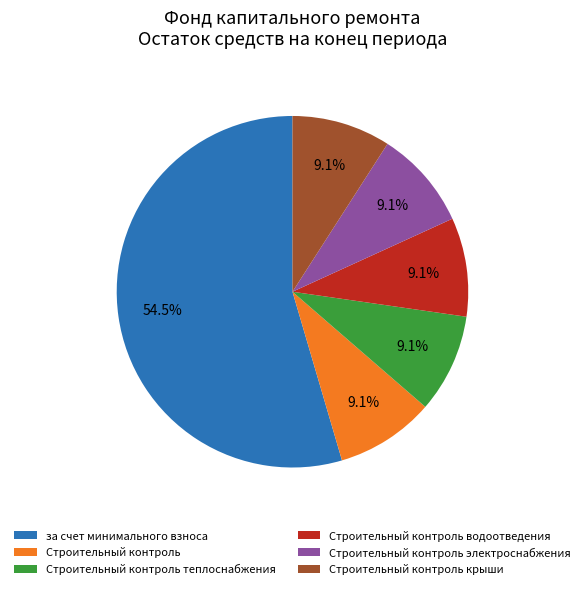

What is the largest slice in the pie chart?

за счет минимального взноса